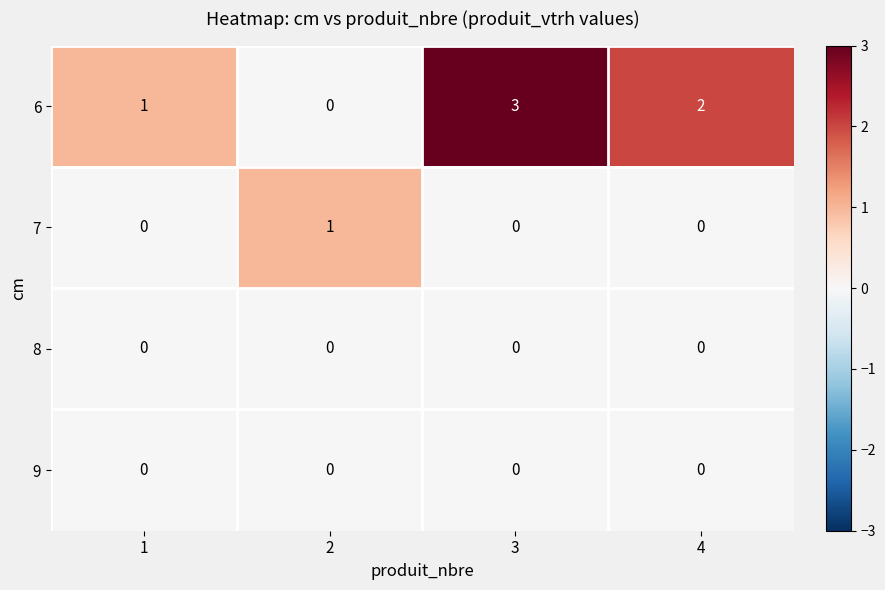

Reading right to left, list all the values displayed in this chart.

6: 4=2	3=3	2=0	1=1
7: 4=0	3=0	2=1	1=0
8: 4=0	3=0	2=0	1=0
9: 4=0	3=0	2=0	1=0